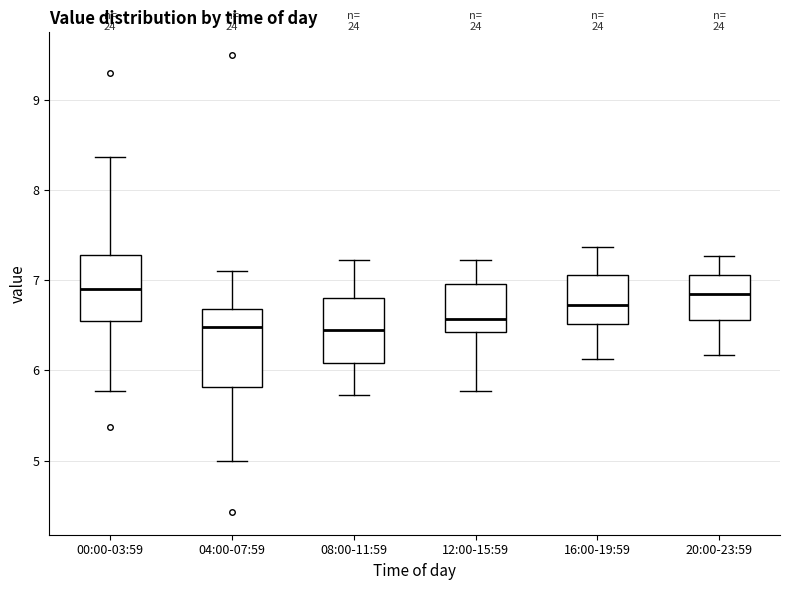

Reading left to right, transcribe this box plot: for each box, give where its median line is, the range the box spans, and where its two whiskers end, as read against the y-axis. The values are not printed on the chart, so give them approximately, as read against the axis.

00:00-03:59: median 6.9, box 6.5 to 7.3, whiskers 5.8 to 8.4
04:00-07:59: median 6.5, box 5.8 to 6.7, whiskers 5.0 to 7.1
08:00-11:59: median 6.5, box 6.1 to 6.8, whiskers 5.7 to 7.2
12:00-15:59: median 6.6, box 6.4 to 7.0, whiskers 5.8 to 7.2
16:00-19:59: median 6.7, box 6.5 to 7.1, whiskers 6.1 to 7.4
20:00-23:59: median 6.9, box 6.6 to 7.1, whiskers 6.2 to 7.3